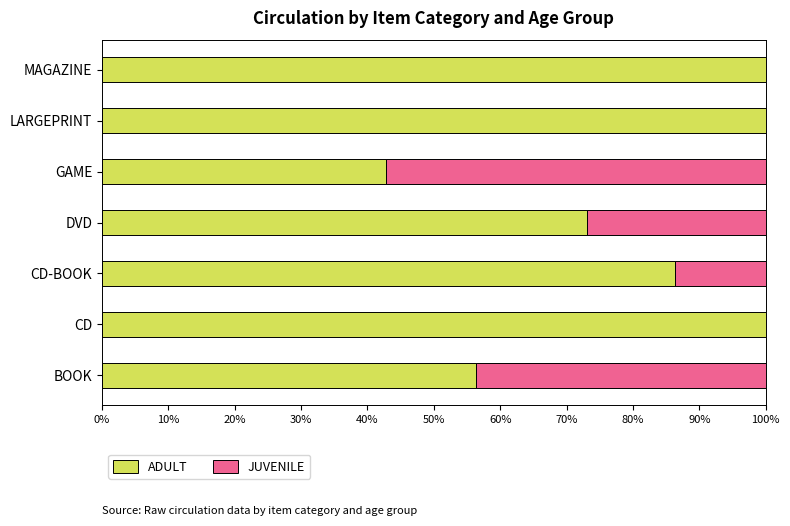

Is it true that ADULT equals 73.0 at DVD?

True